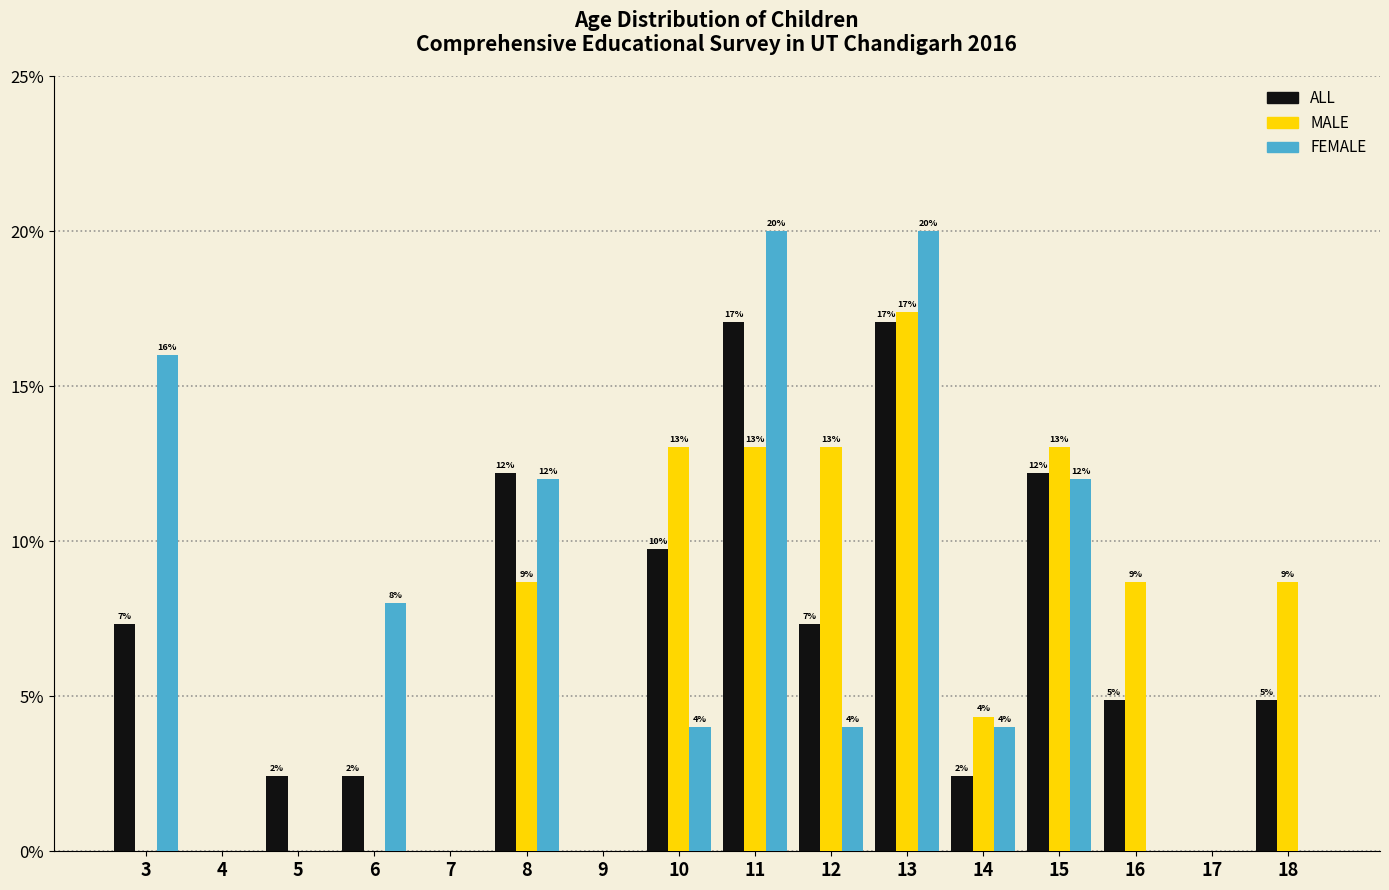

Between 13 and 15, which series saw the biggest shift?

FEMALE